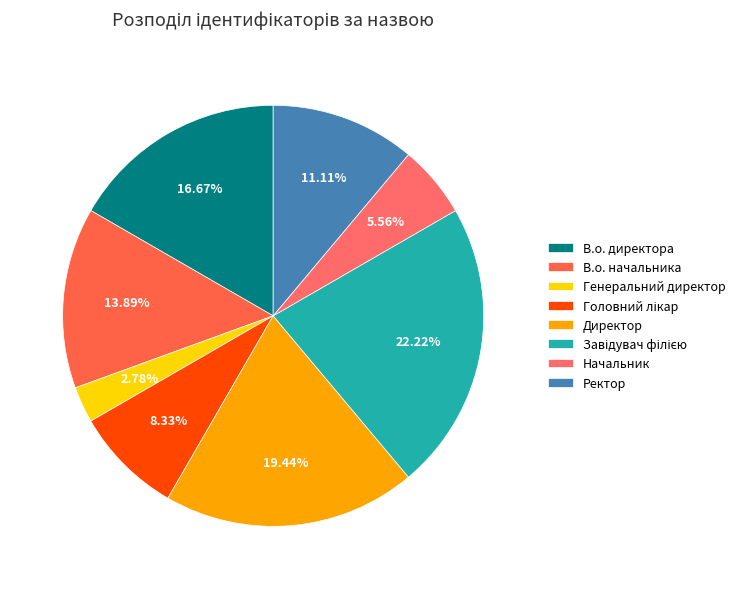

How many segments does this pie chart have?

8